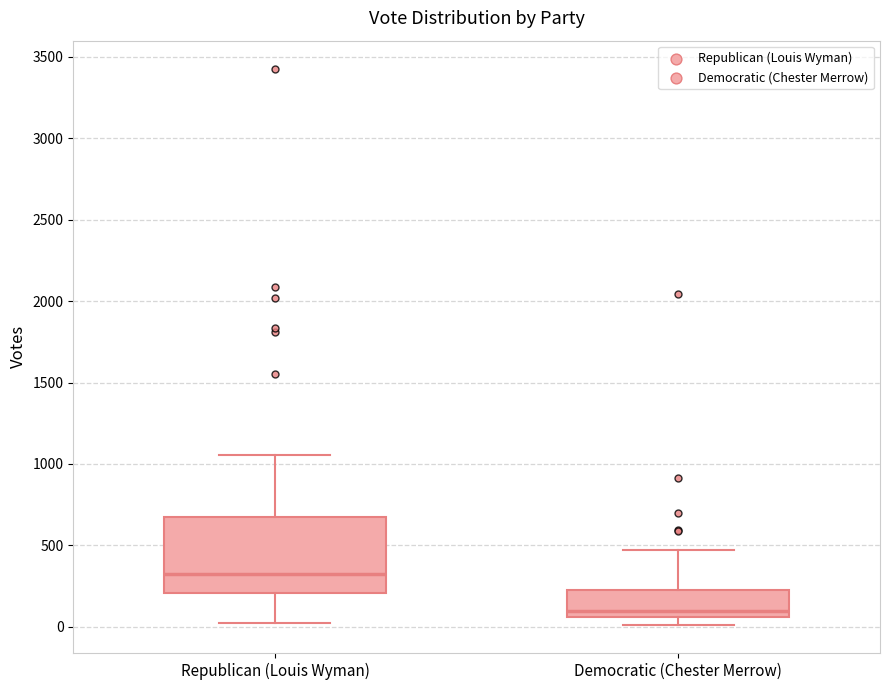

Reading left to right, read every box against the y-axis: the position of its median line, the range the box covers, and the ends of its whiskers. The values are not printed on the chart, so give them approximately, as read against the axis.

Republican (Louis Wyman): median 300, box 200 to 700, whiskers 0 to 1050
Democratic (Chester Merrow): median 100, box 50 to 250, whiskers 0 to 450